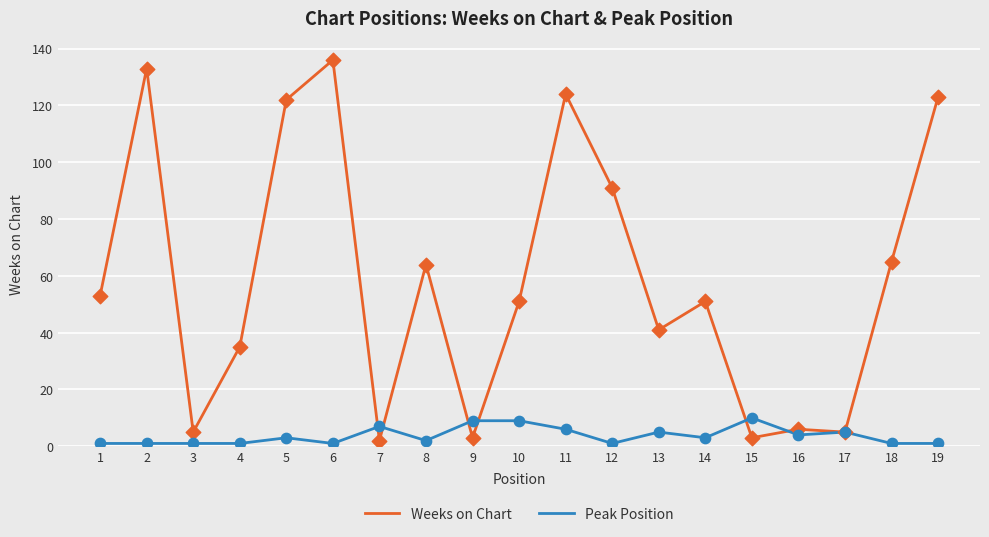

Which series has the widest spread of values?

Weeks on Chart